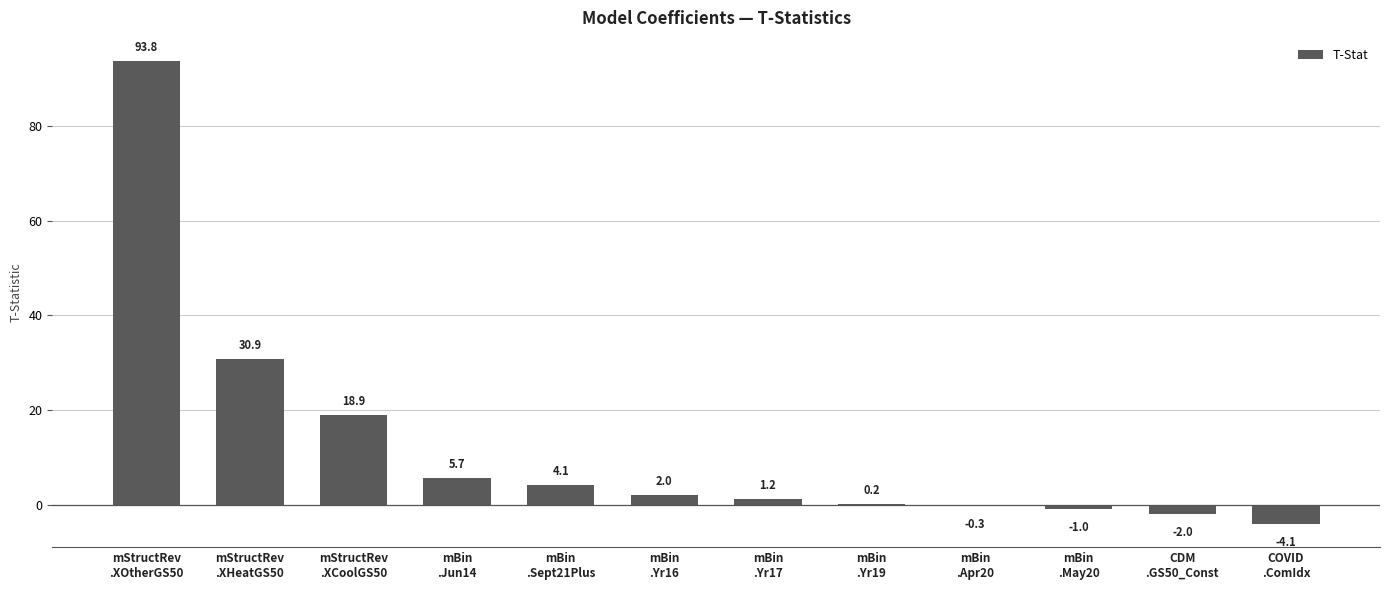

What is the greatest value displayed?

93.8